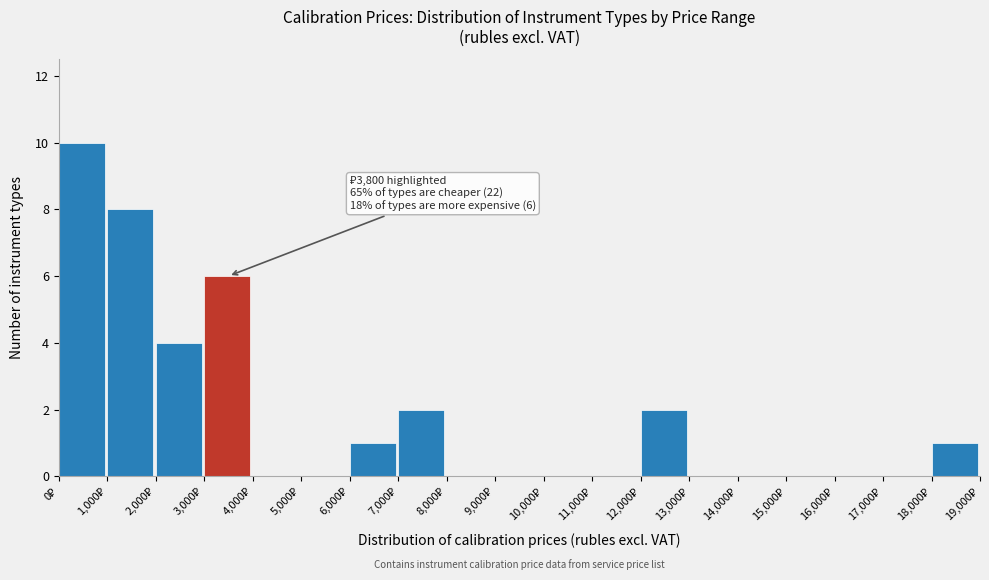

Over which range of the x-axis is the bar tallest?

0 to 1000